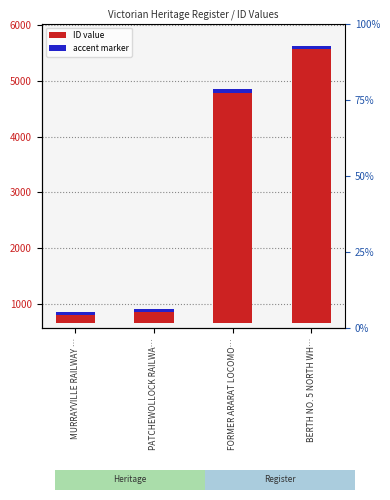

The ID series shows 3390 at BERTH NO. 5 NORTH WH…. True or false?

False